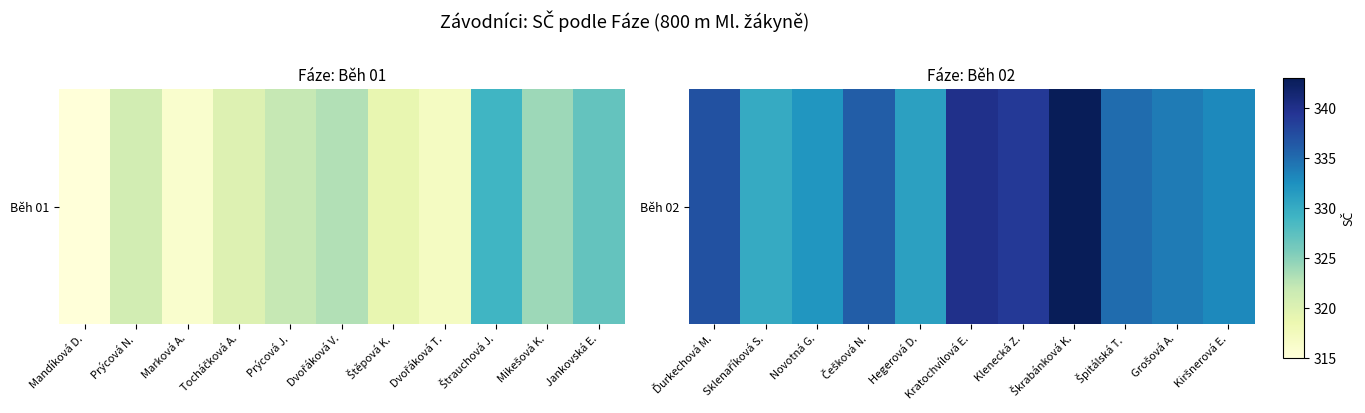

How many distinct data groups are displayed?

1